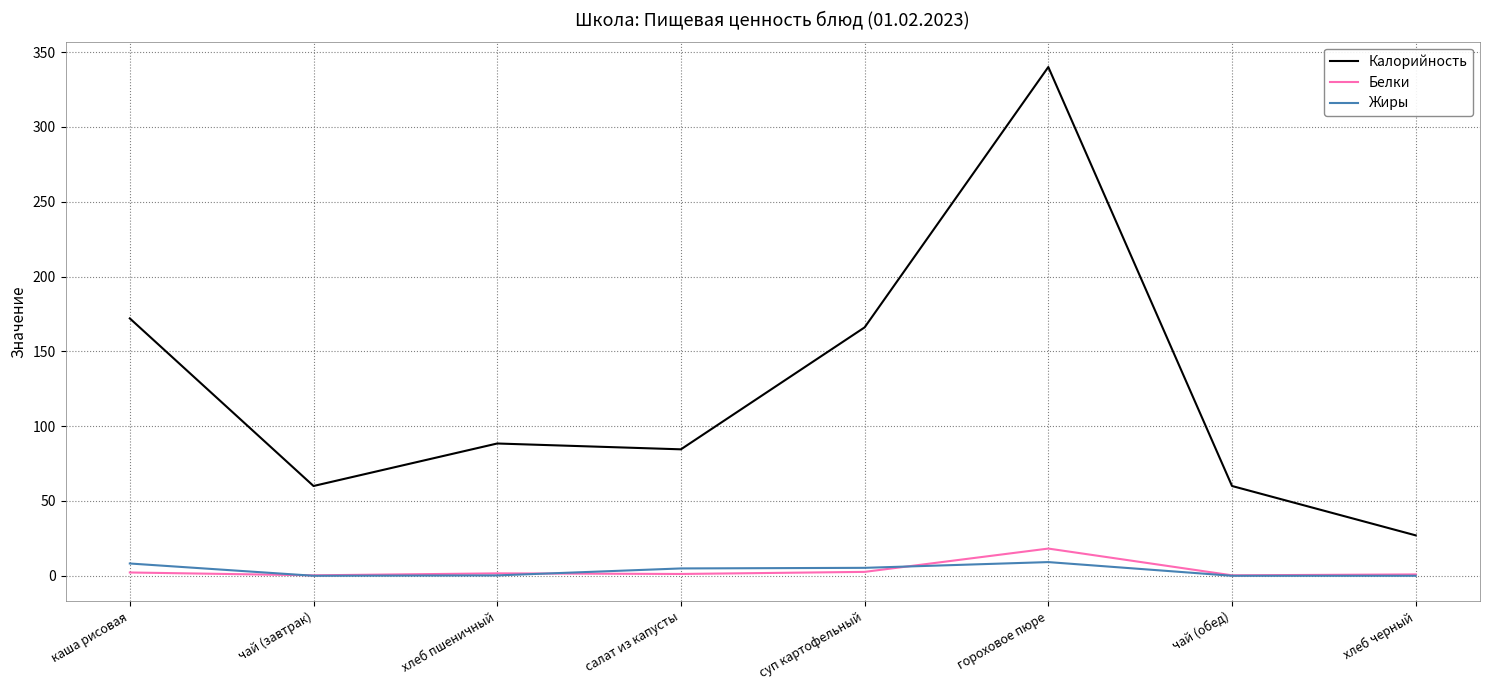

Count the number of data series in this chart.

3